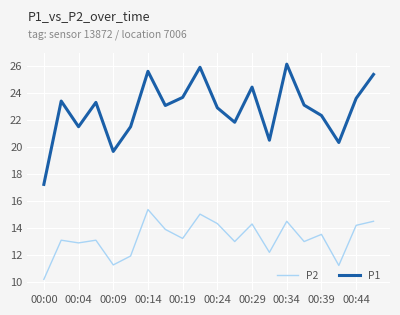

True or false: P2 and P1 cross at least once.

False